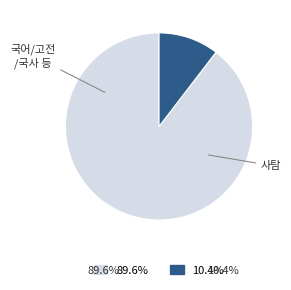

Is there a majority slice in this chart?

Yes